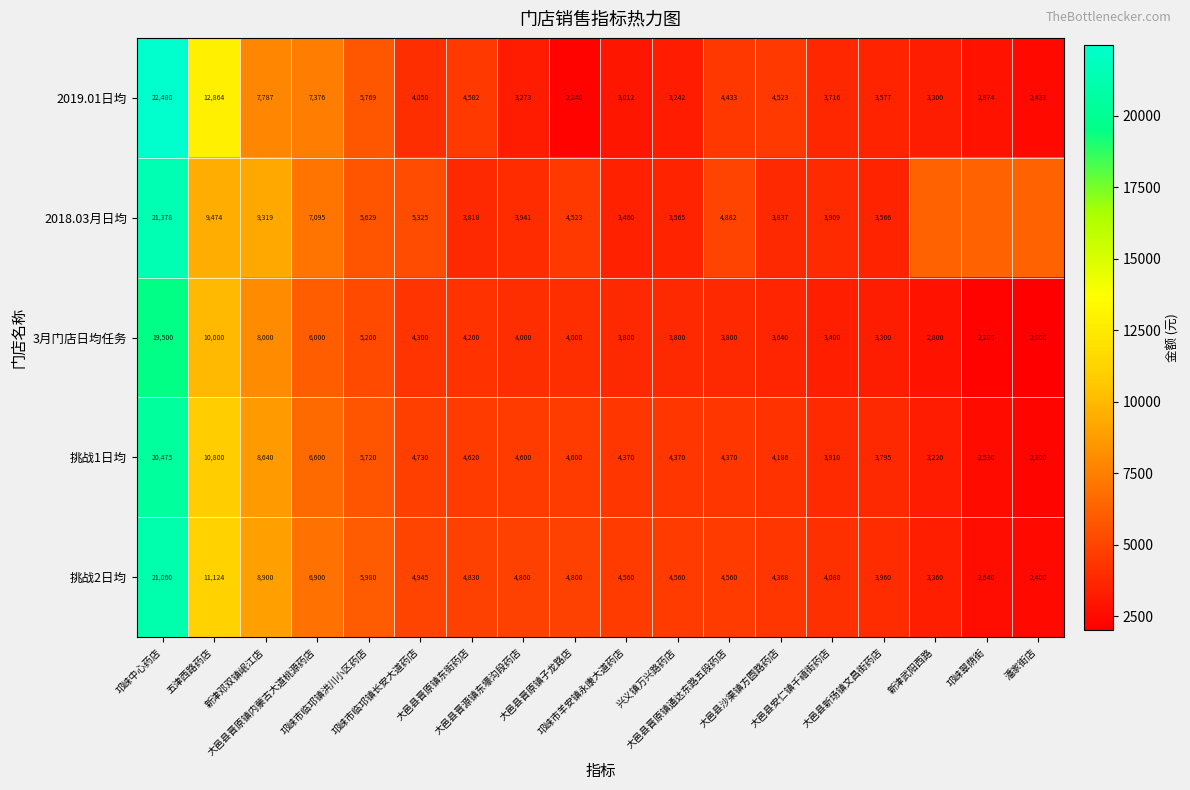

Between 邛崃市临邛镇洪川小区药店 and 大邑县晋原镇子龙路店, which is larger?

邛崃市临邛镇洪川小区药店